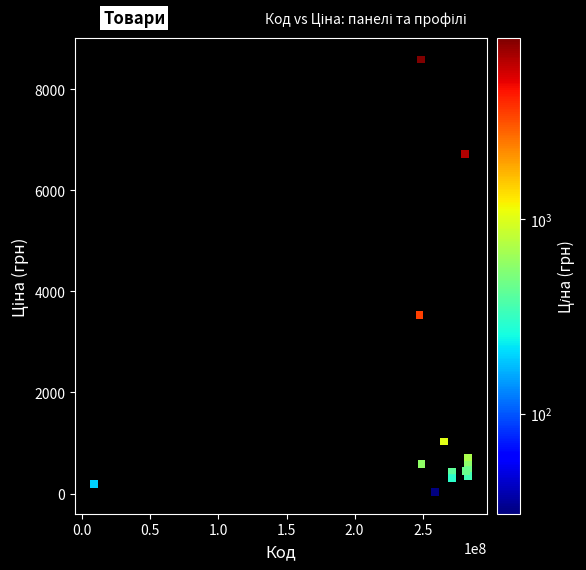

What Y value in the scatter plot is closest to 4305?

3533.1